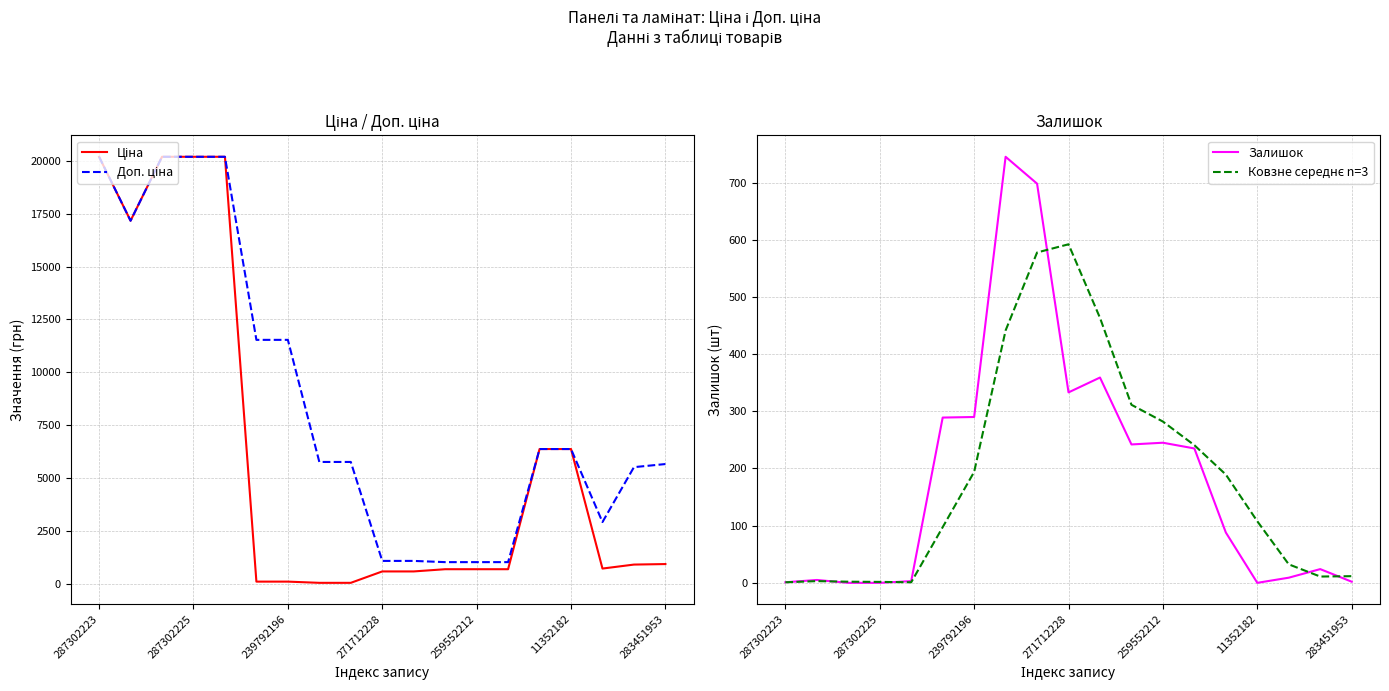

What is the total value across all series at 11352182?

12865.4